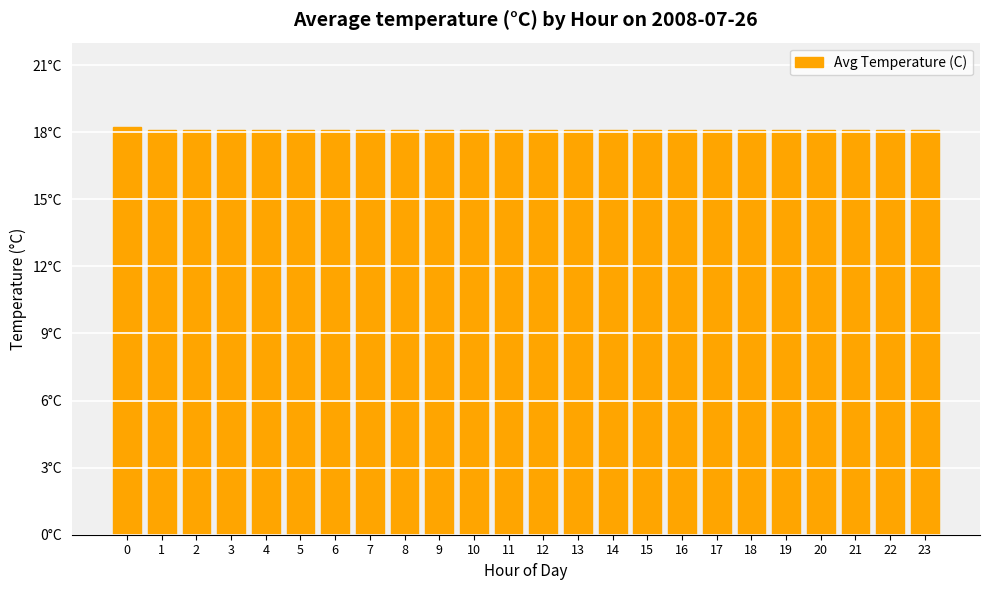

The chart shows a value of 18.1 at 12. True or false?

True